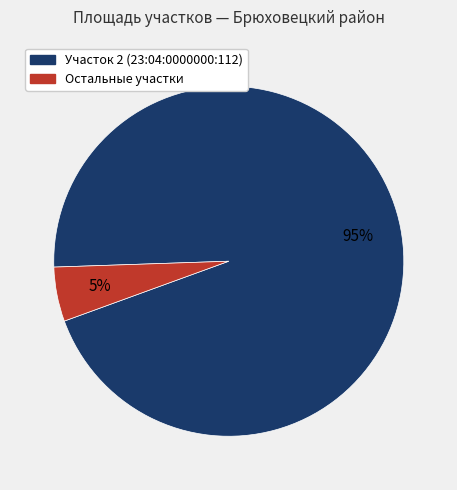

Is there a majority slice in this chart?

Yes